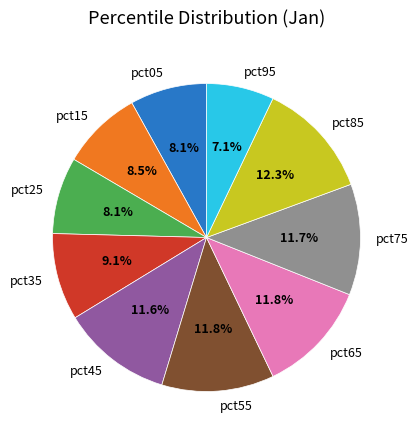

To the nearest percent, what is the difference between the largest and smallest slice percentages?

5%